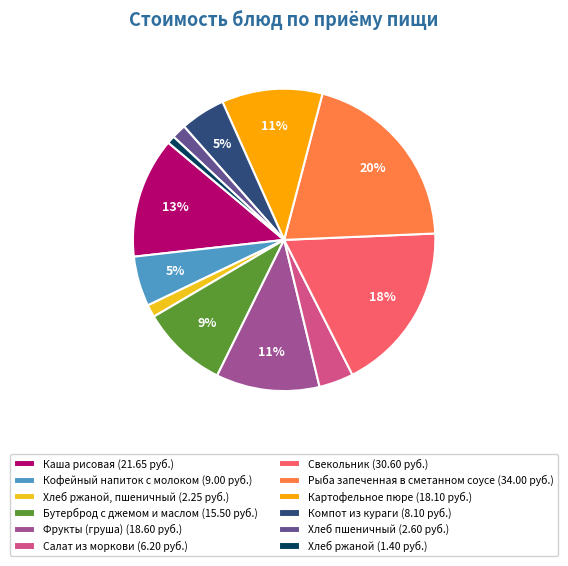

True or false: Компот из кураги (8.10 руб.) accounts for 5% of the total.

True